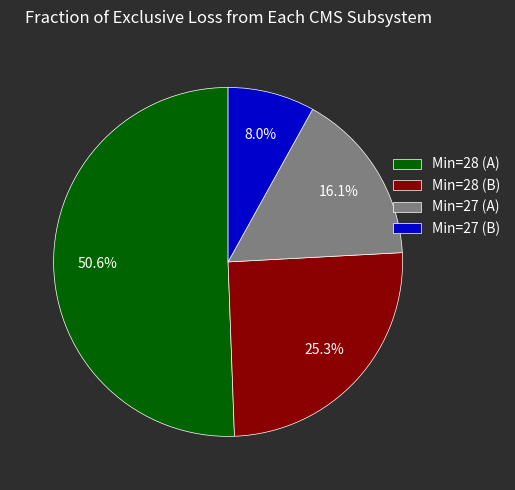

How much of the chart is everything except Min=27 (B)?

92.0%